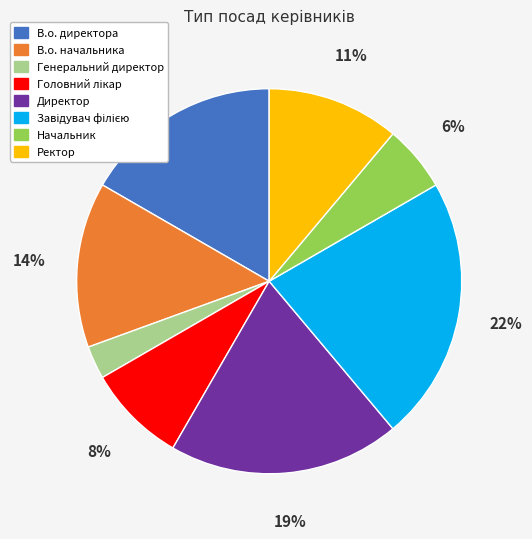

True or false: Директор accounts for 19% of the total.

True